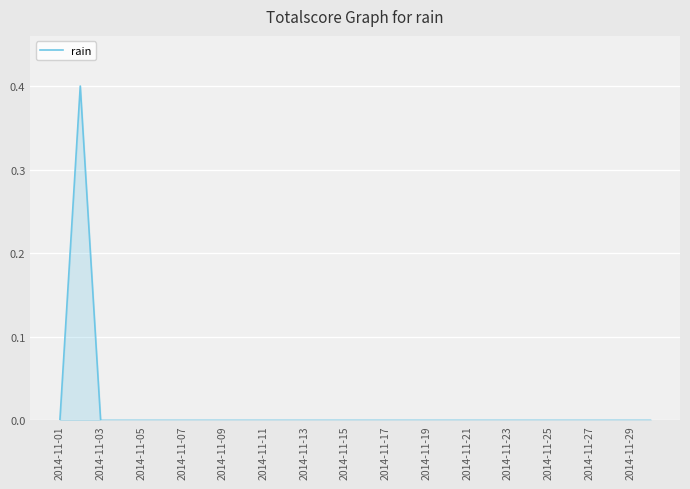

What is the difference between the maximum and minimum values?

0.4